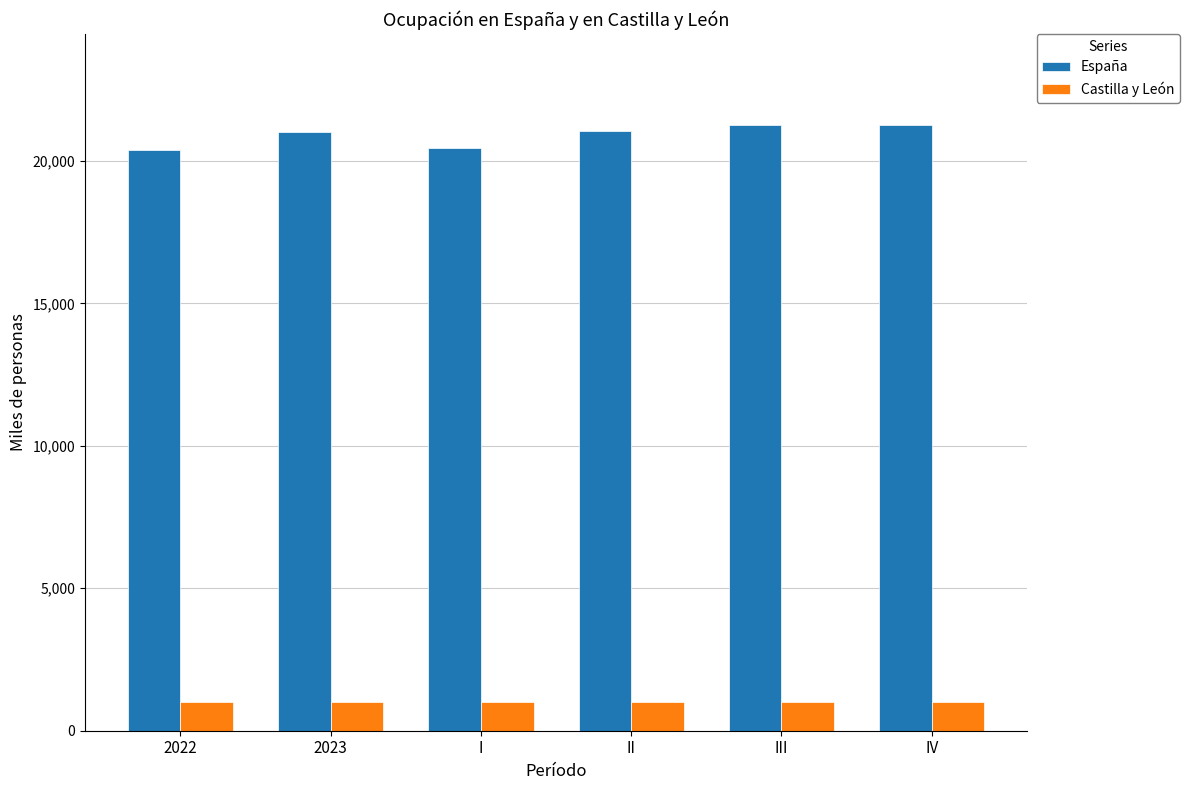

What is the highest value of the Castilla y León series?

1019.4